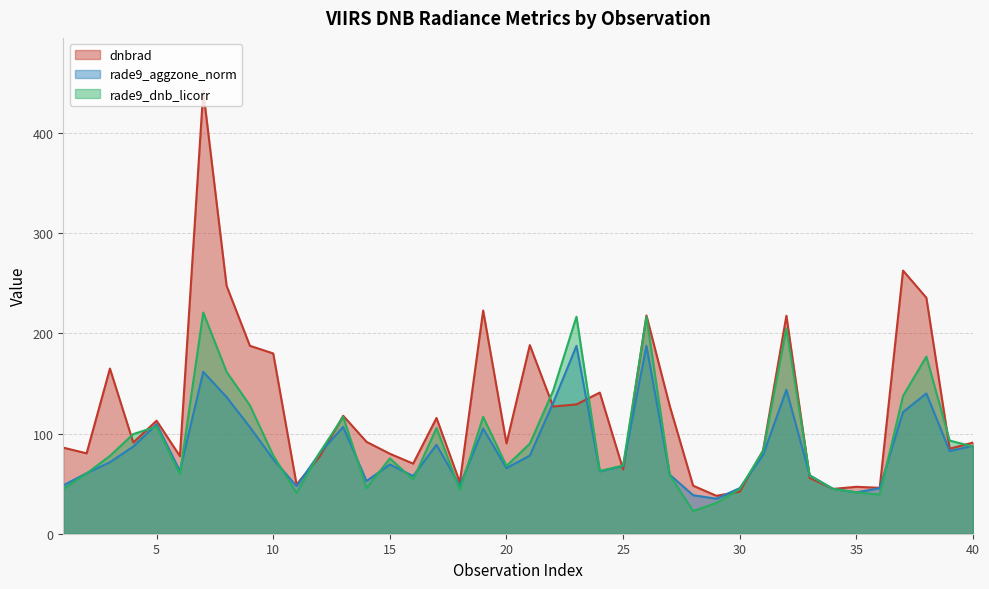

At which category does rade9_dnb_licorr reach its first local peak?

5